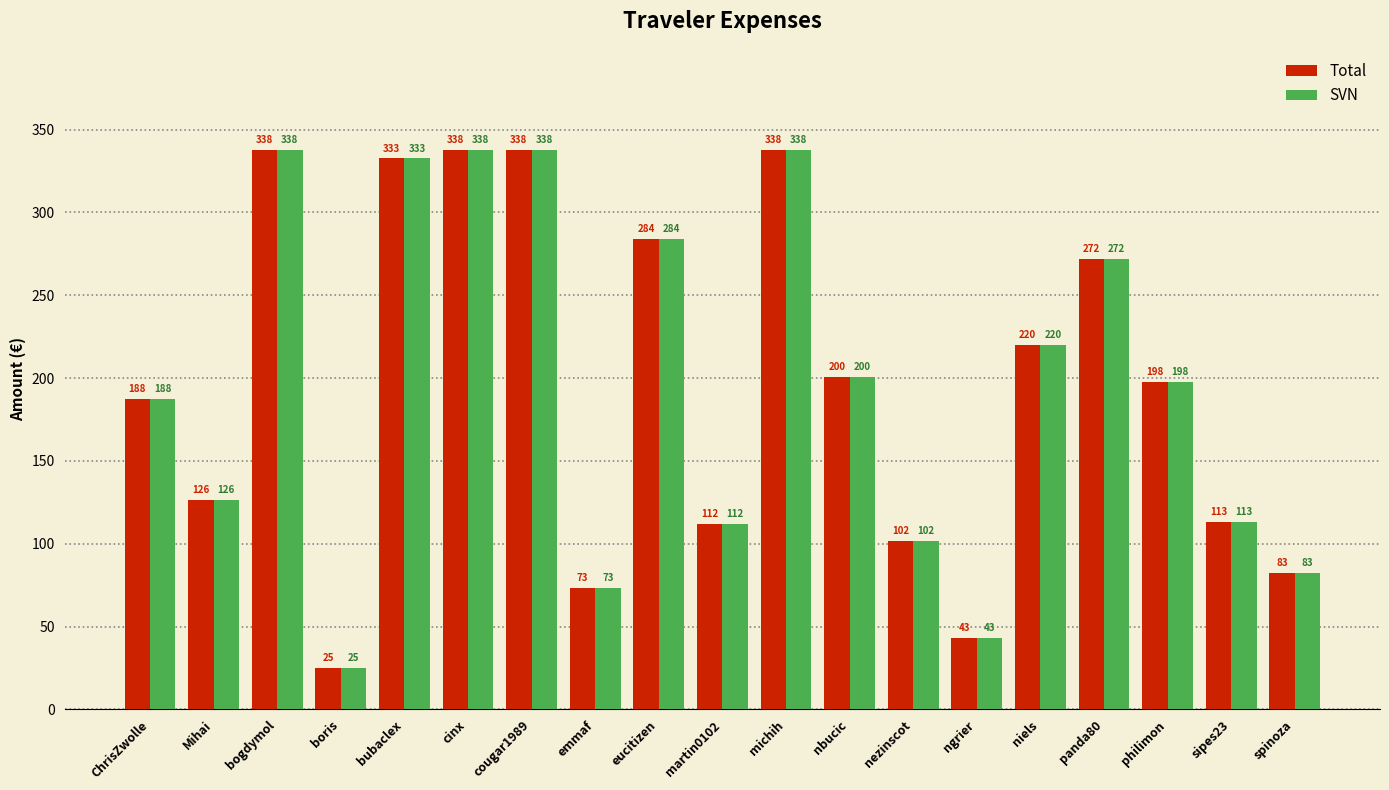

How many bars are there in total?

38